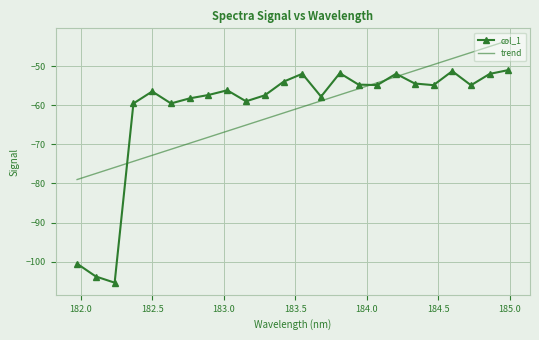

What is the maximum value shown in the chart?

-43.4